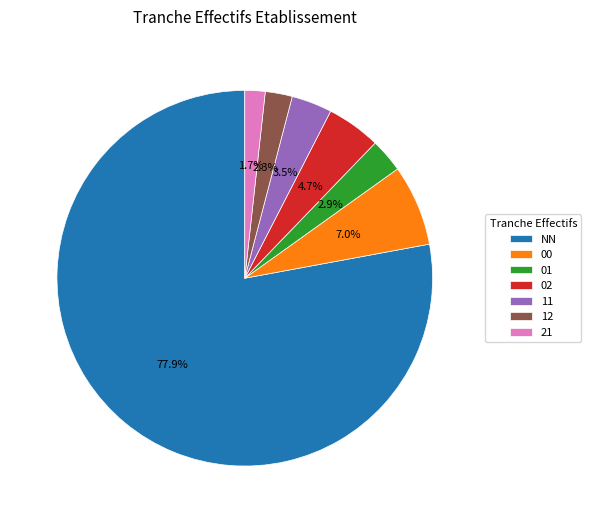

Which category has the smallest portion of the pie?

21